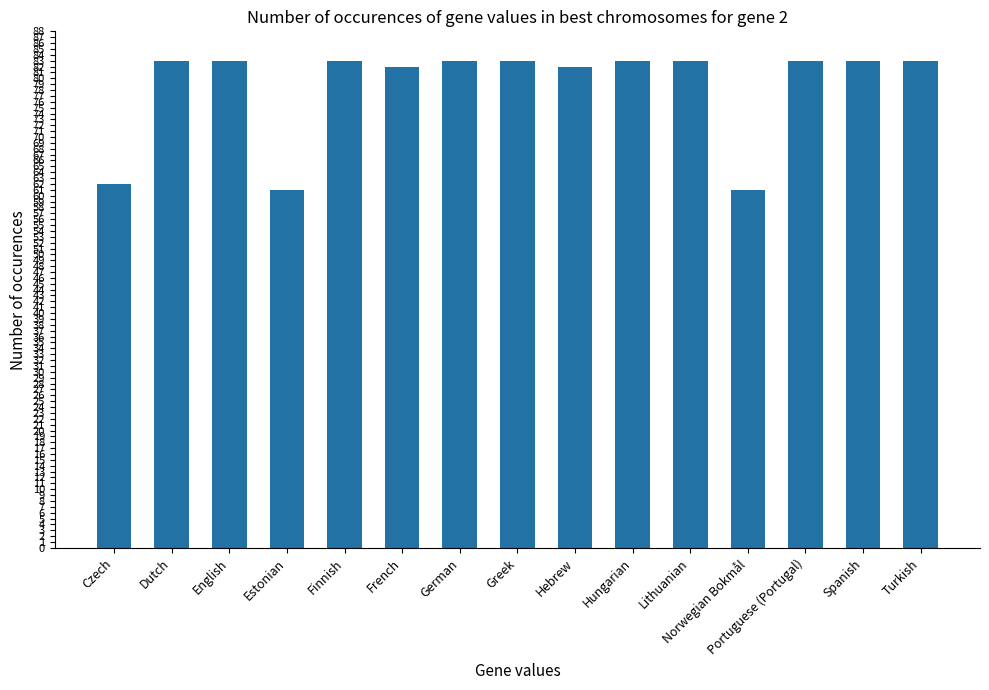

What is the value of the 10th bar from the left?

83